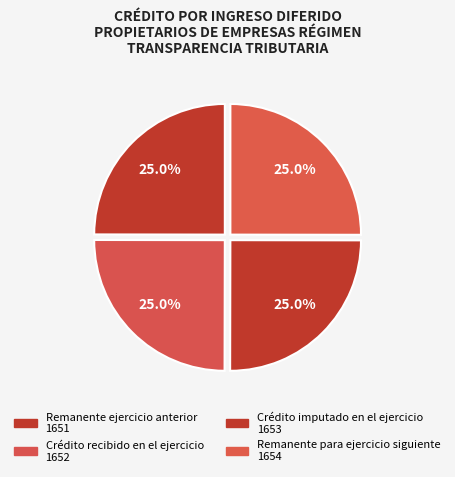

Combined, what portion of the pie is Remanente para ejercicio siguiente and Crédito recibido en el ejercicio?

50.0%